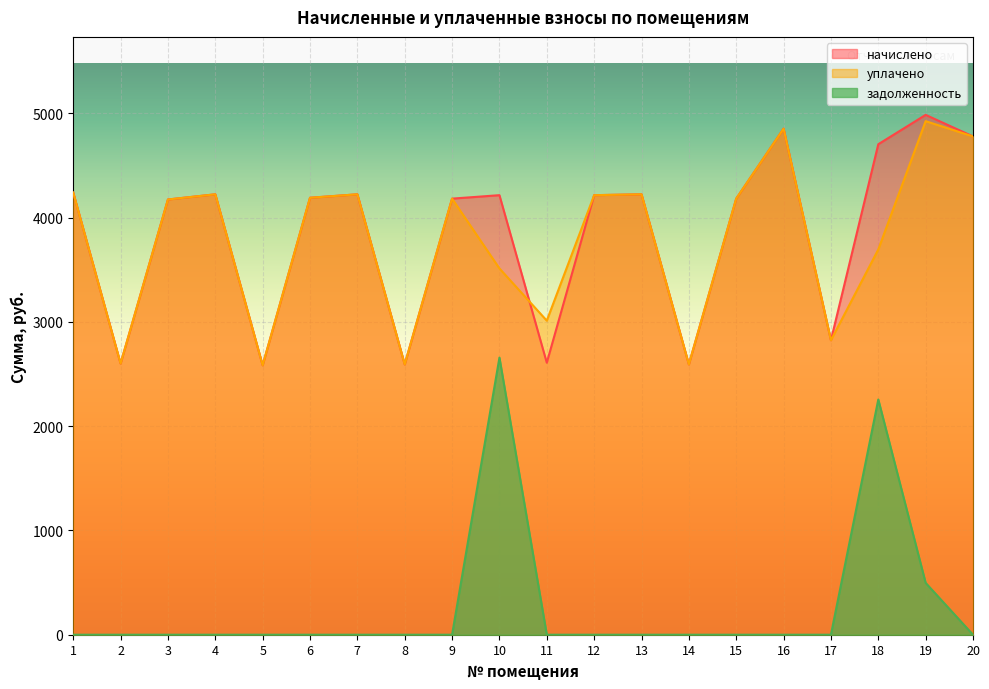

How many interior local peaks does the начислено series have?

6